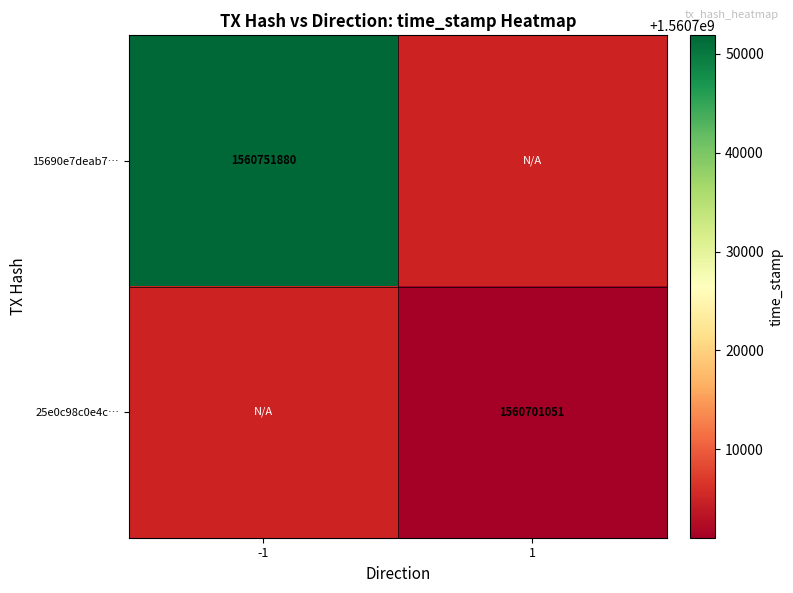

At how many categories does at least one series exceed 1560702676?

1